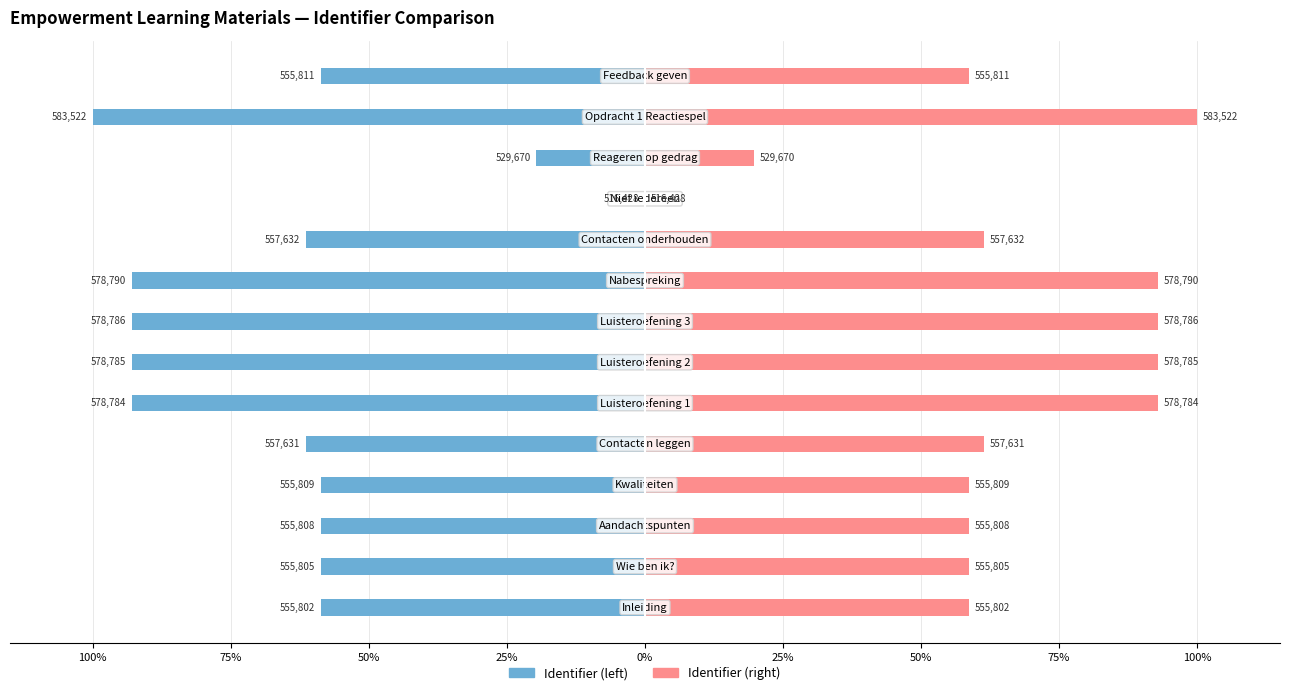

True or false: Identifier (right) has a value of 153.8 at 12.

False